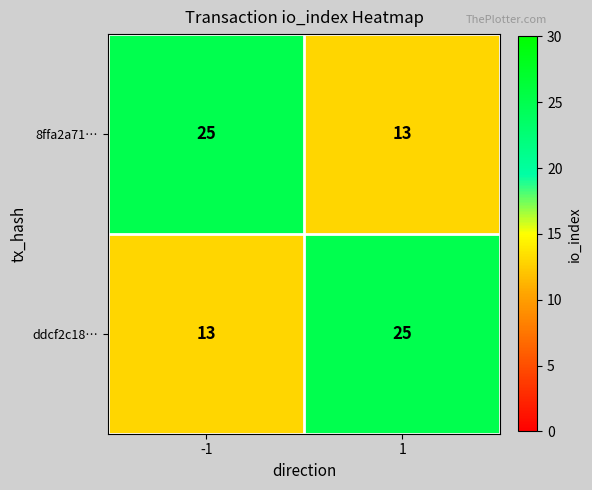

Is the value of ddcf2c18… at -1 greater than the value of 8ffa2a71… at -1?

No